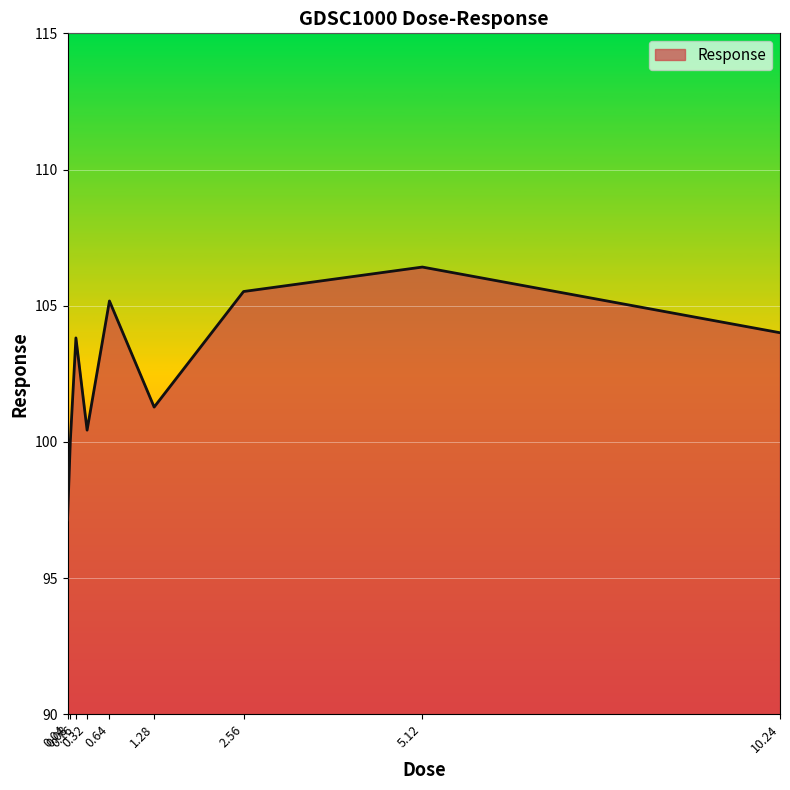

What is the difference between the maximum and second lowest values?

6.4